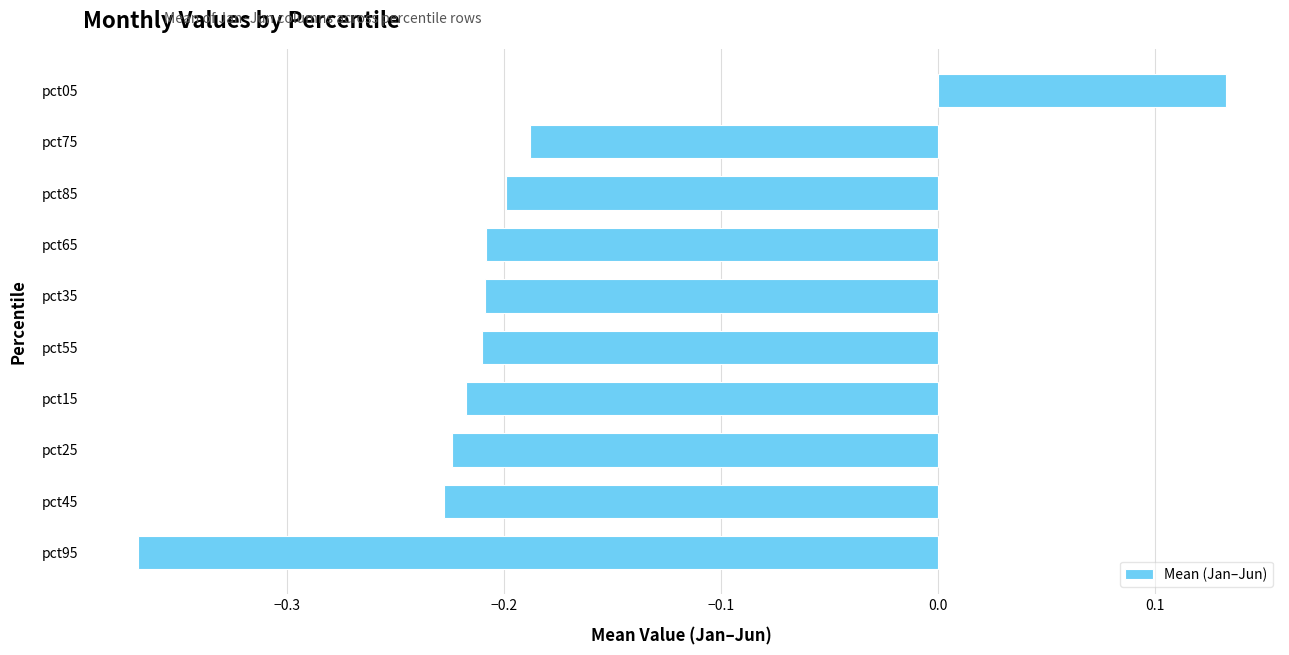

True or false: the data shows -0.2 at pct35.

True